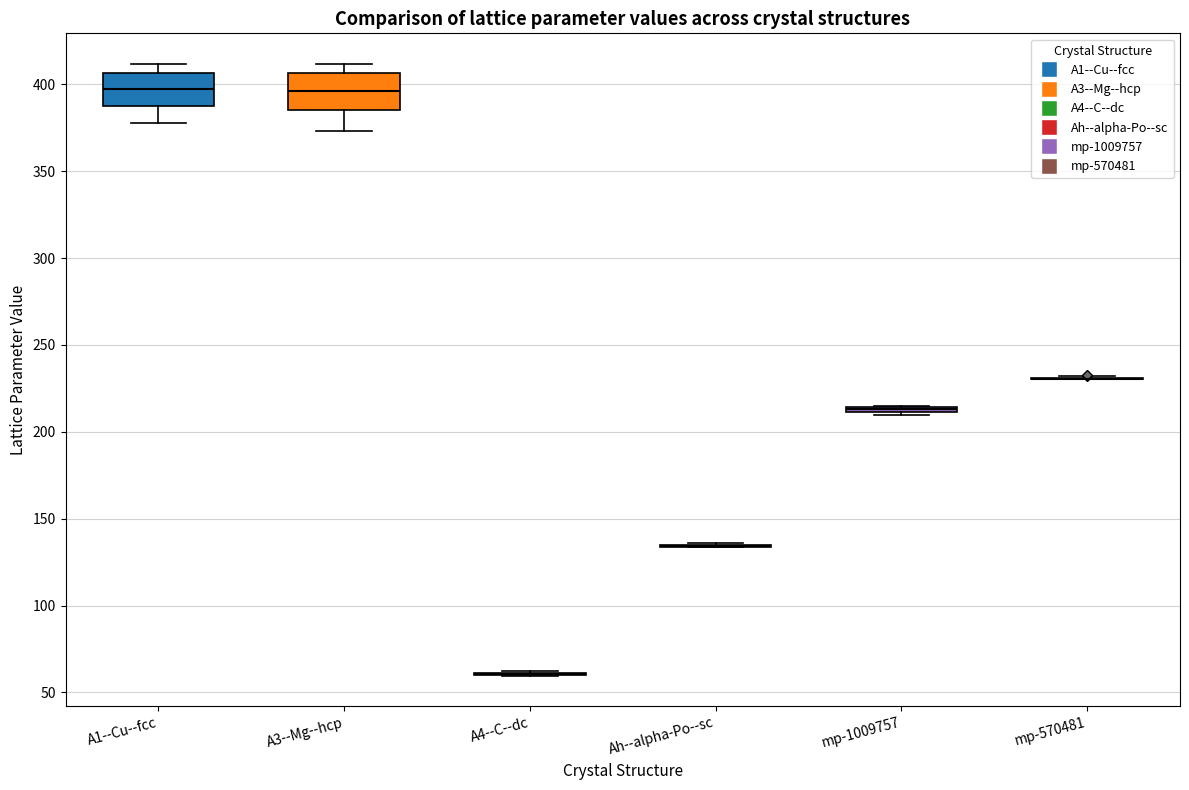

Where is the upper edge of the box for A1--Cu--fcc on the y-axis? The values are not printed on the chart, so give them approximately, as read against the axis.

405